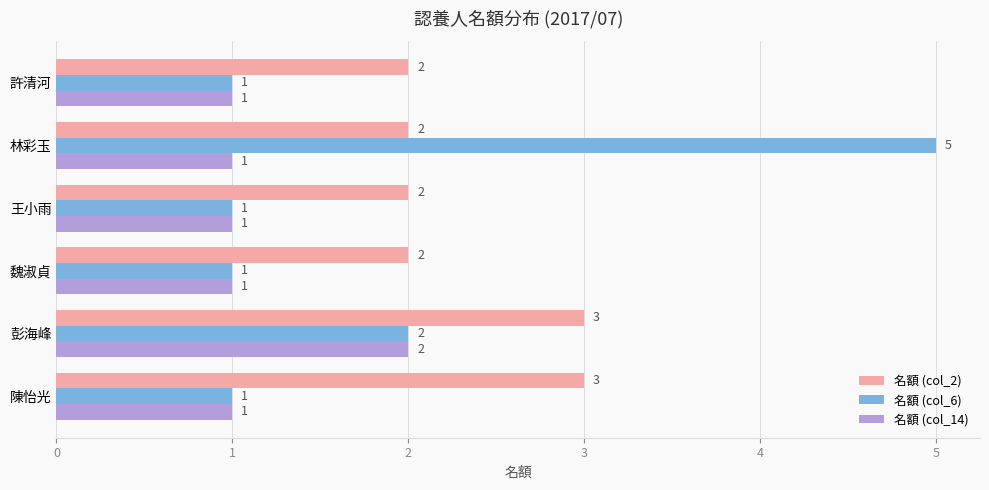

Is it true that 名額 (col_2) equals 3 at 彭海峰?

True